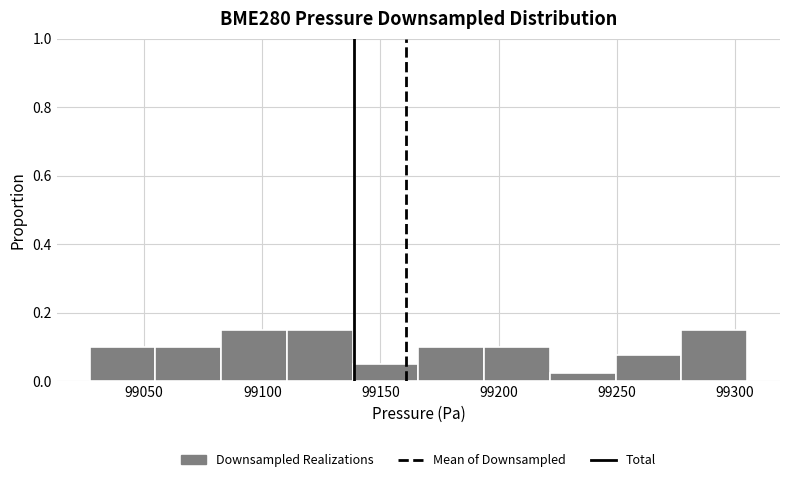

Reading left to right, list every bar in this chart as the range it spans on the x-axis followed by its height. Neither the bar edges nor the heights are printed on the chart, so give them approximately, as read against the axes.

99025 to 99055: 0.10
99055 to 99085: 0.10
99085 to 99110: 0.16
99110 to 99140: 0.16
99140 to 99165: 0.06
99165 to 99195: 0.10
99195 to 99220: 0.10
99220 to 99250: 0.02
99250 to 99275: 0.08
99275 to 99305: 0.16